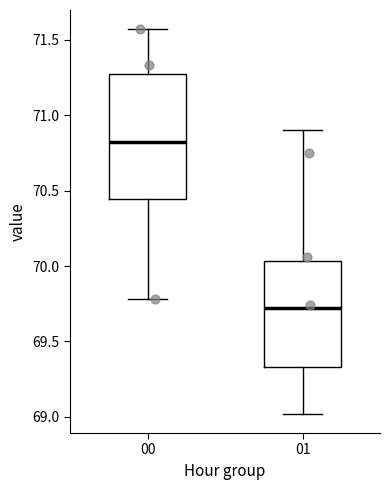

Comparing the boxes themselves (not the whiskers), which one is the tallest?

00